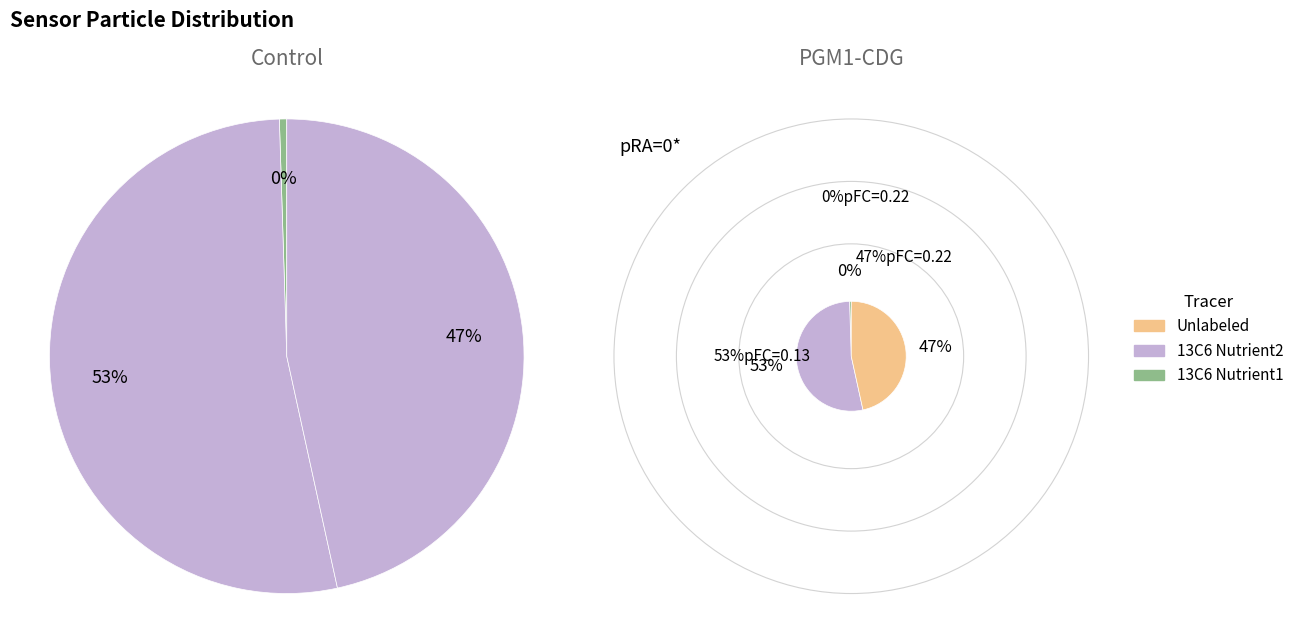

Is 24 the majority of the pie?

No